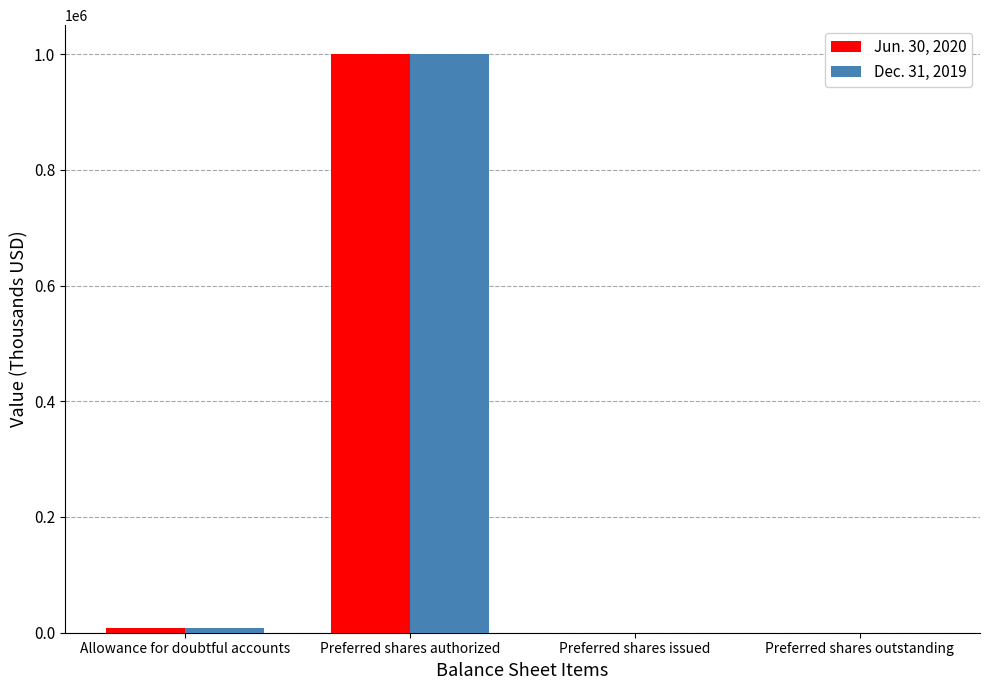

Which label corresponds to the largest value in the chart?

Preferred shares authorized